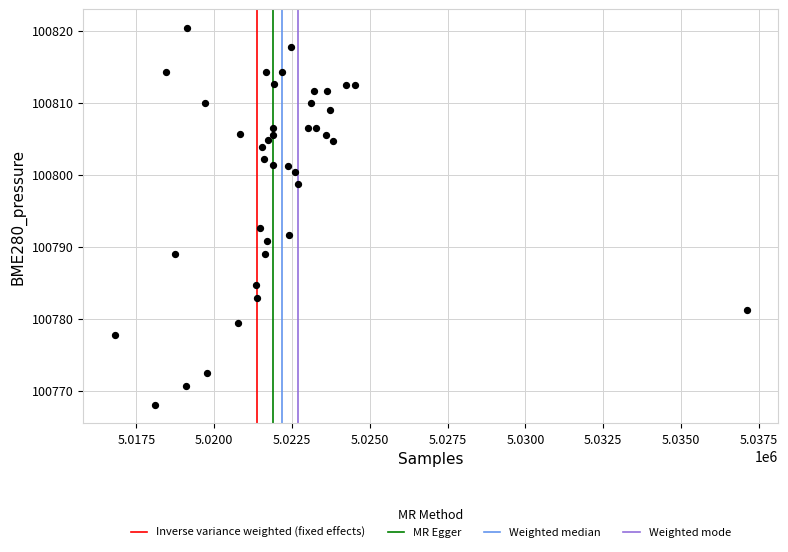

What Y value in the scatter plot is closest to 100794?

100792.6